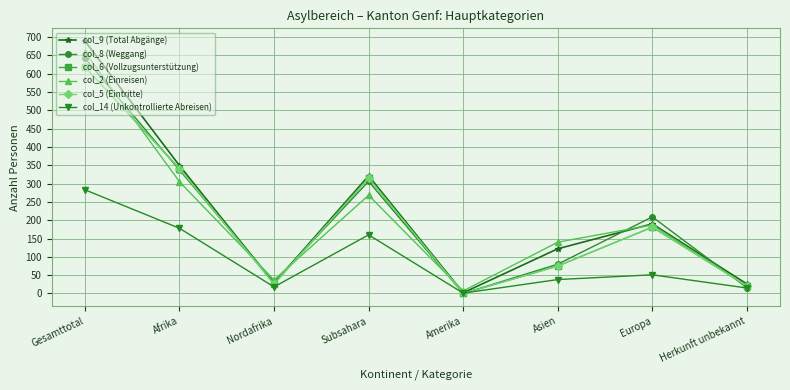

What is the difference between the second highest and minimum values in the col_14 (Unkontrollierte Abreisen) series?

177